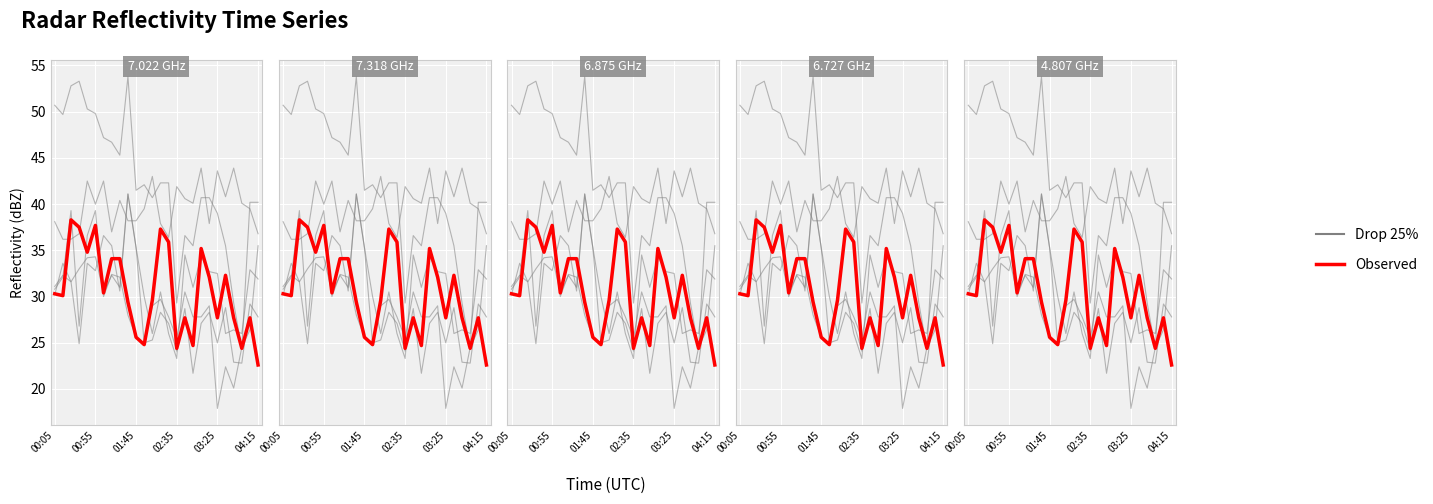

List the series in order of their peak value, lowest first.

Observed, Drop 25%